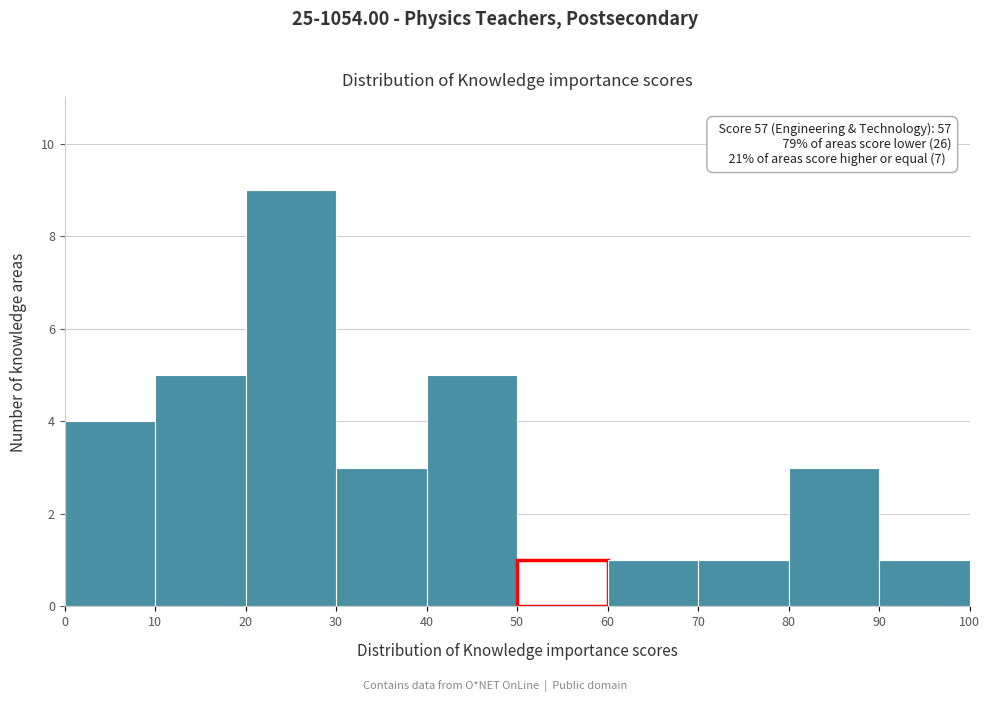

Over which range of the x-axis is the bar tallest?

20 to 30